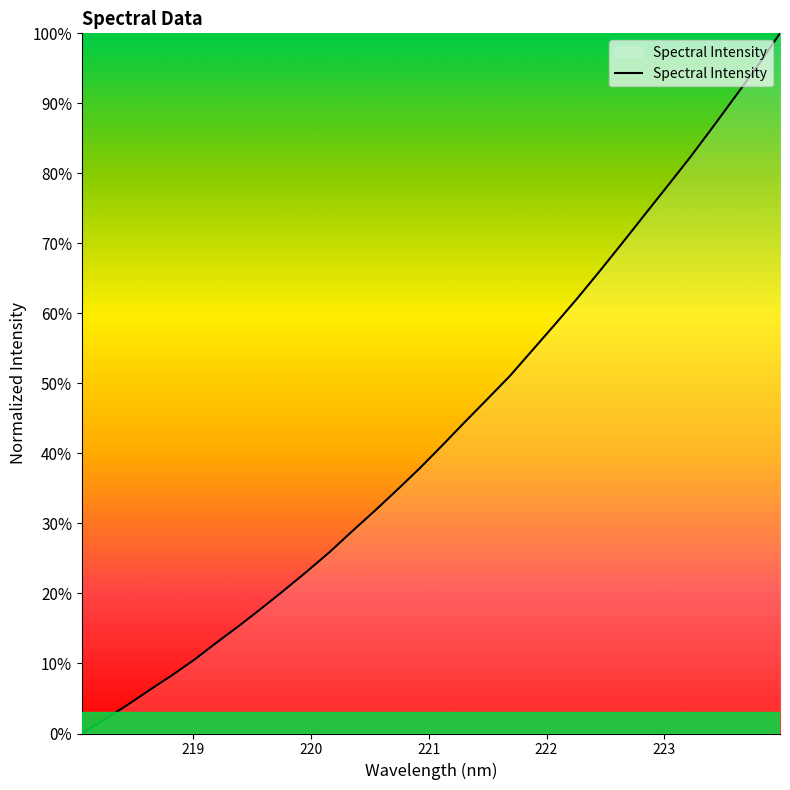

At which category does the chart reach its peak across all series?

223.9802